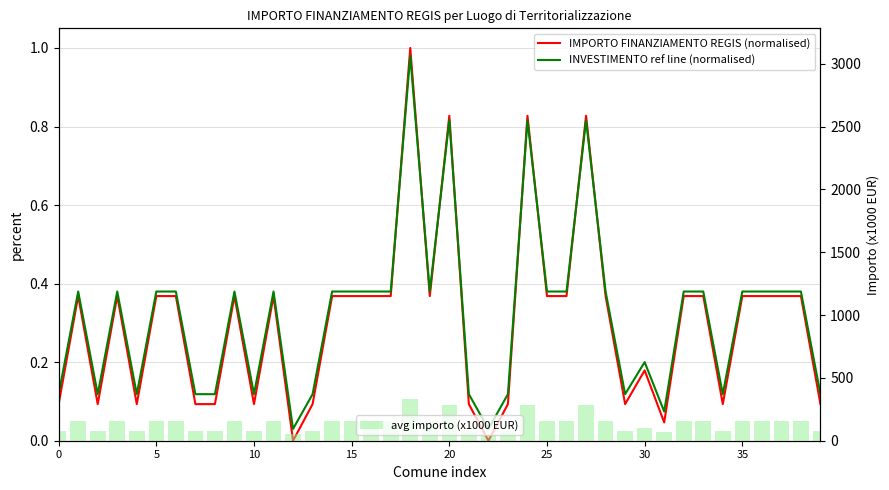

What is the highest value of the avg importo (x1000 EUR) series?

328.2